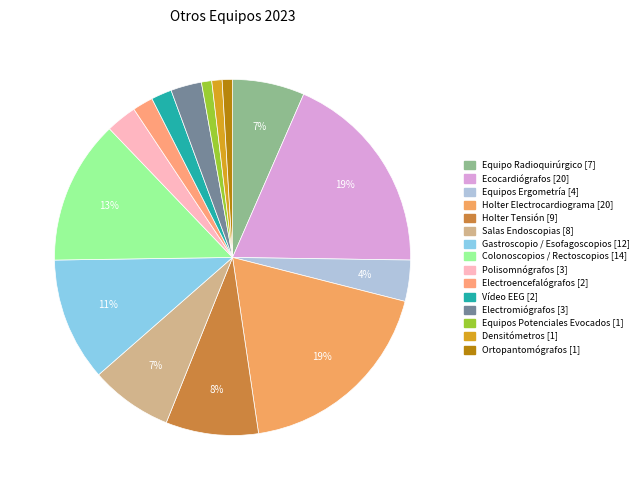

How many slices are in this pie chart?

15